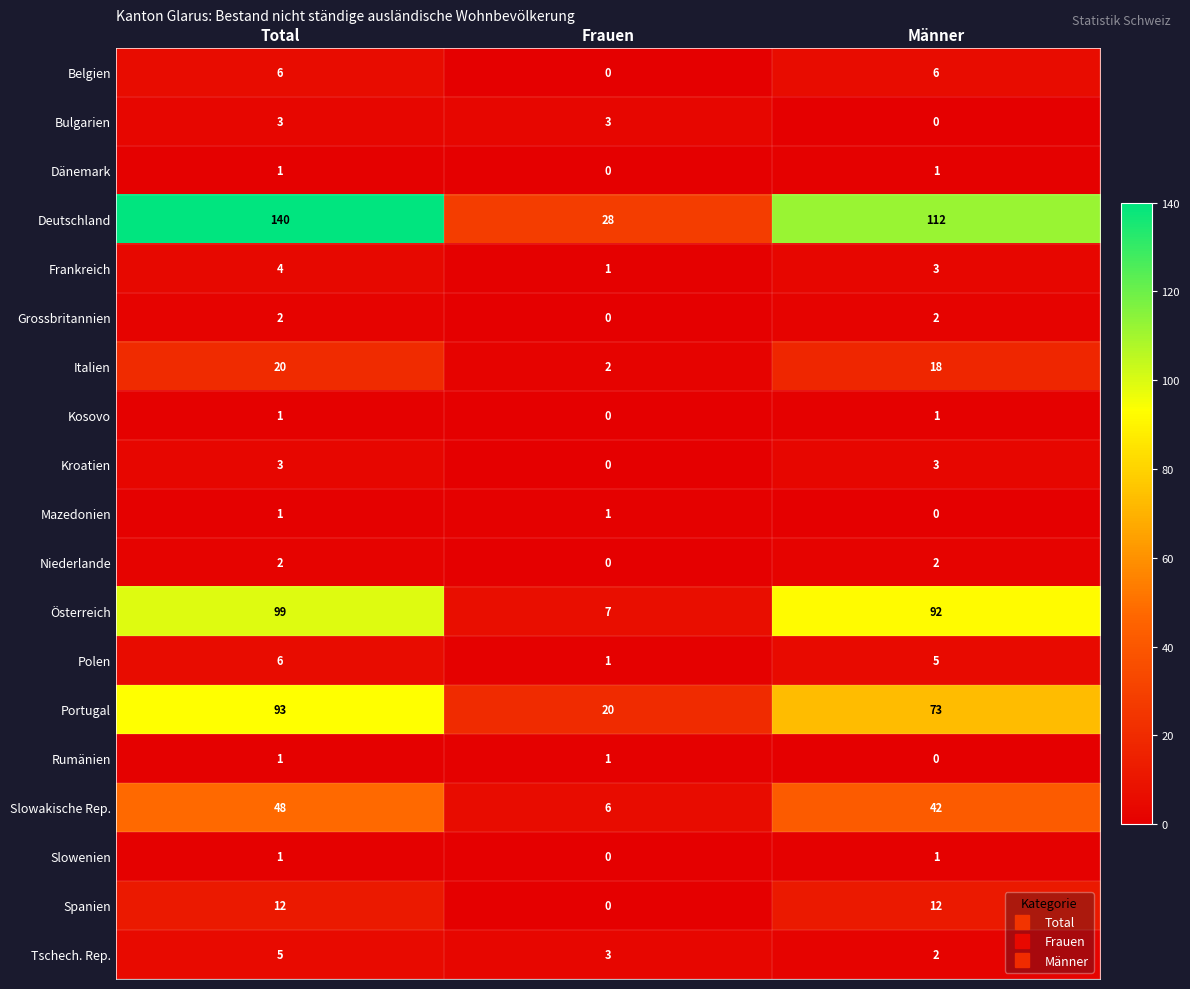

What is the difference between the second highest and minimum values in the Kroatien series?

3